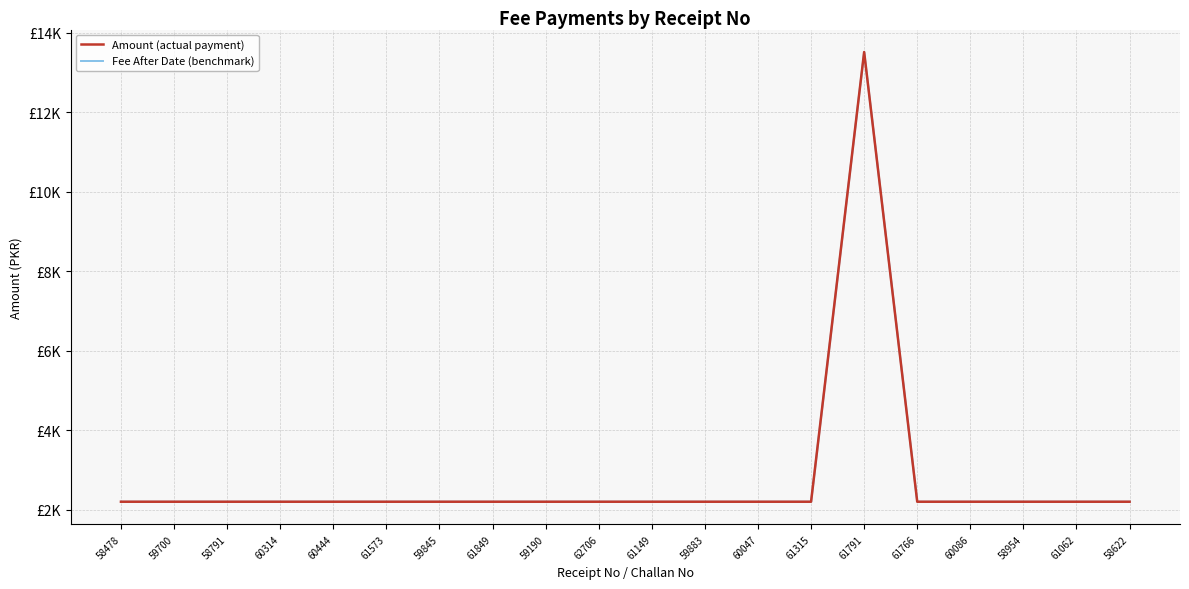

What is the difference between the maximum and minimum values in the Fee After Date (benchmark) series?

11315